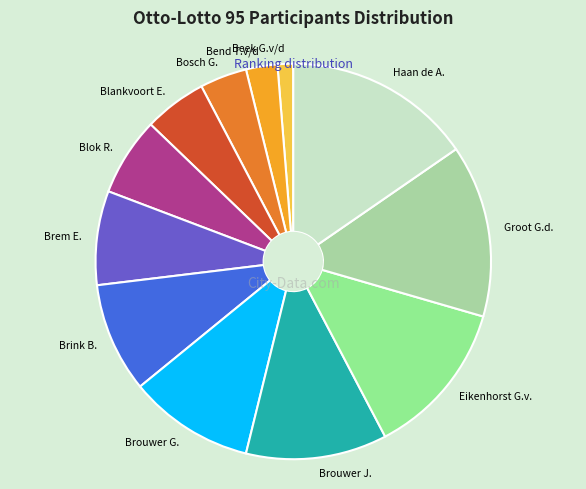

Which has a higher value, Eikenhorst G.v. or Brouwer J.?

Eikenhorst G.v.